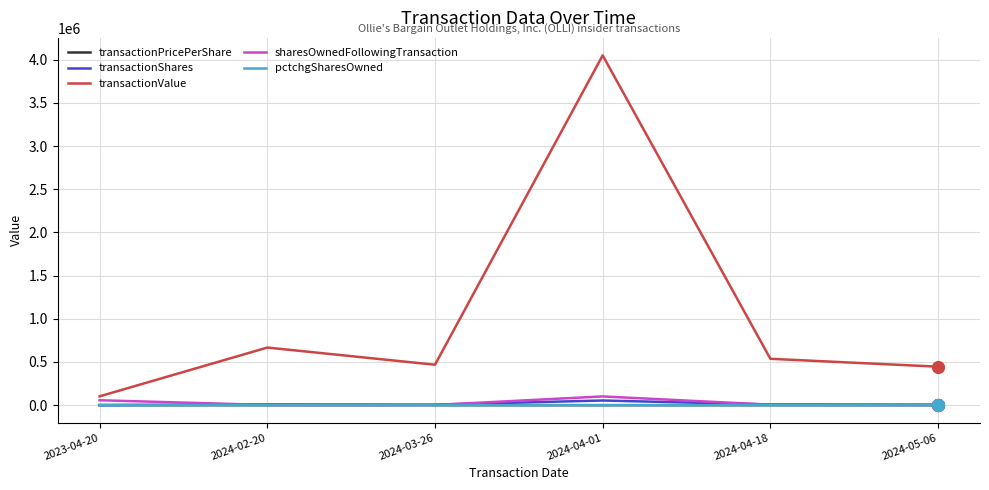

What is the difference between the maximum and minimum values in the transactionPricePerShare series?

16.1